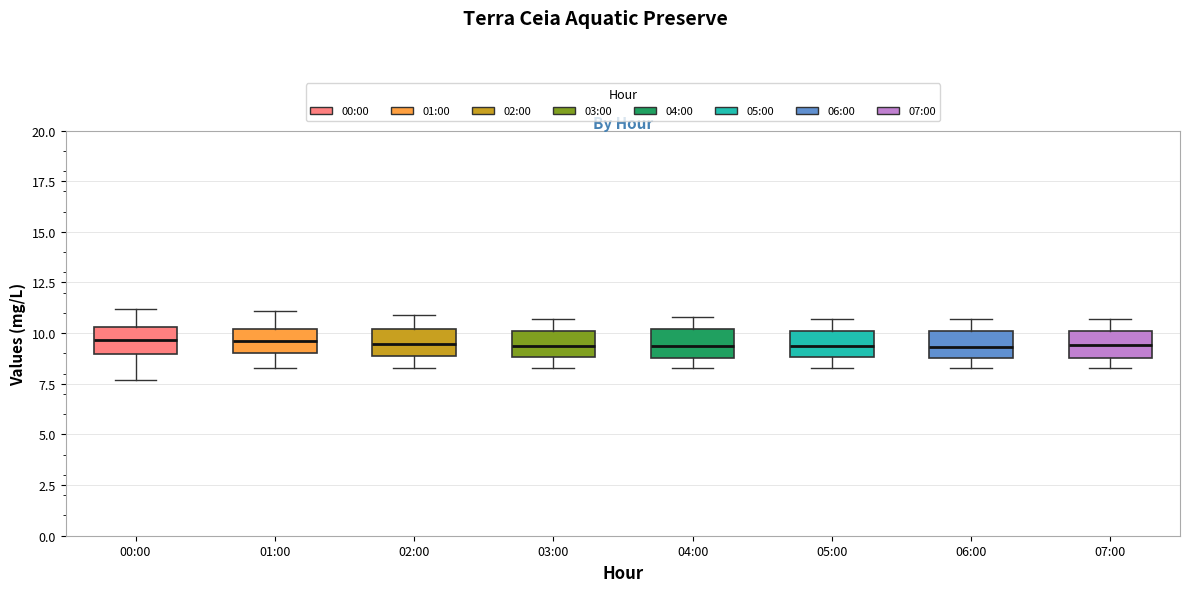

Where is the upper edge of the box for 05:00 on the y-axis? The values are not printed on the chart, so give them approximately, as read against the axis.

10.0